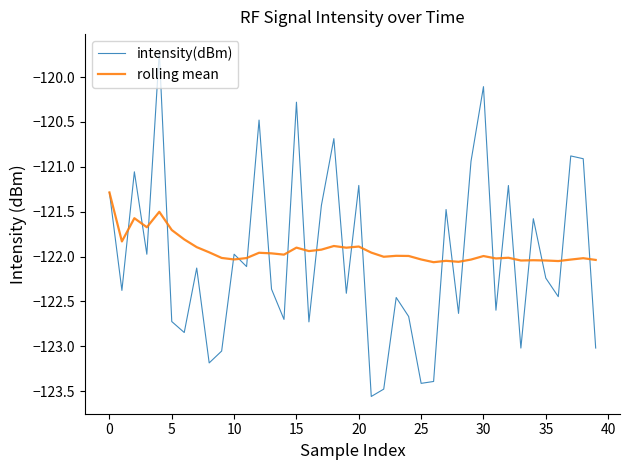

What is the difference between the maximum and minimum values in the intensity(dBm) series?

3.8